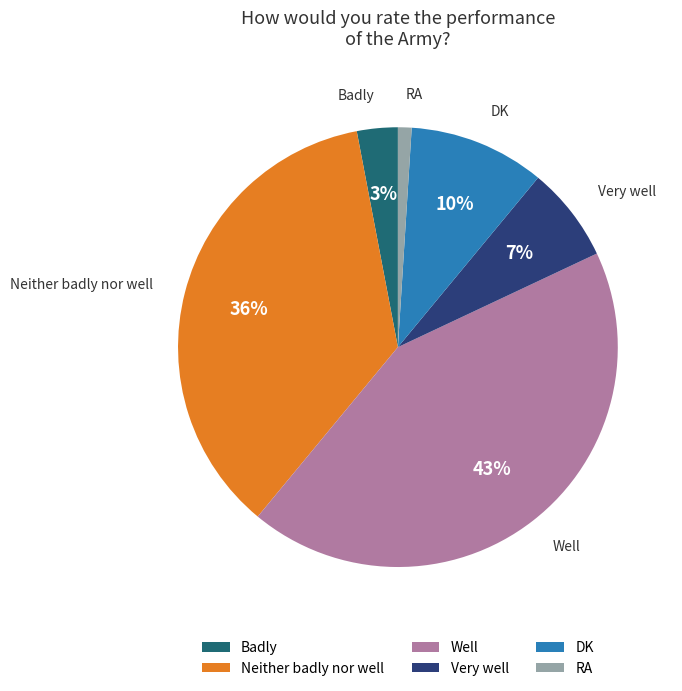

How many segments does this pie chart have?

6